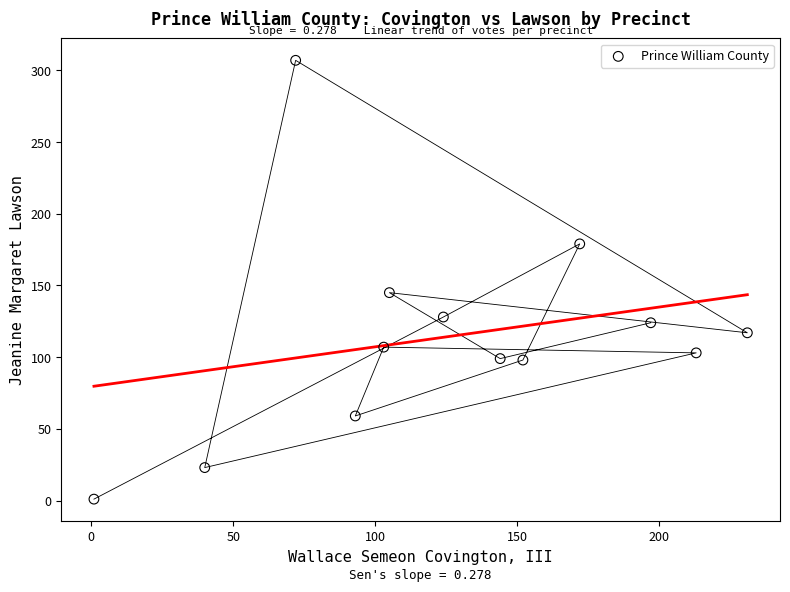

What is the range of X values (max minus min)?

230